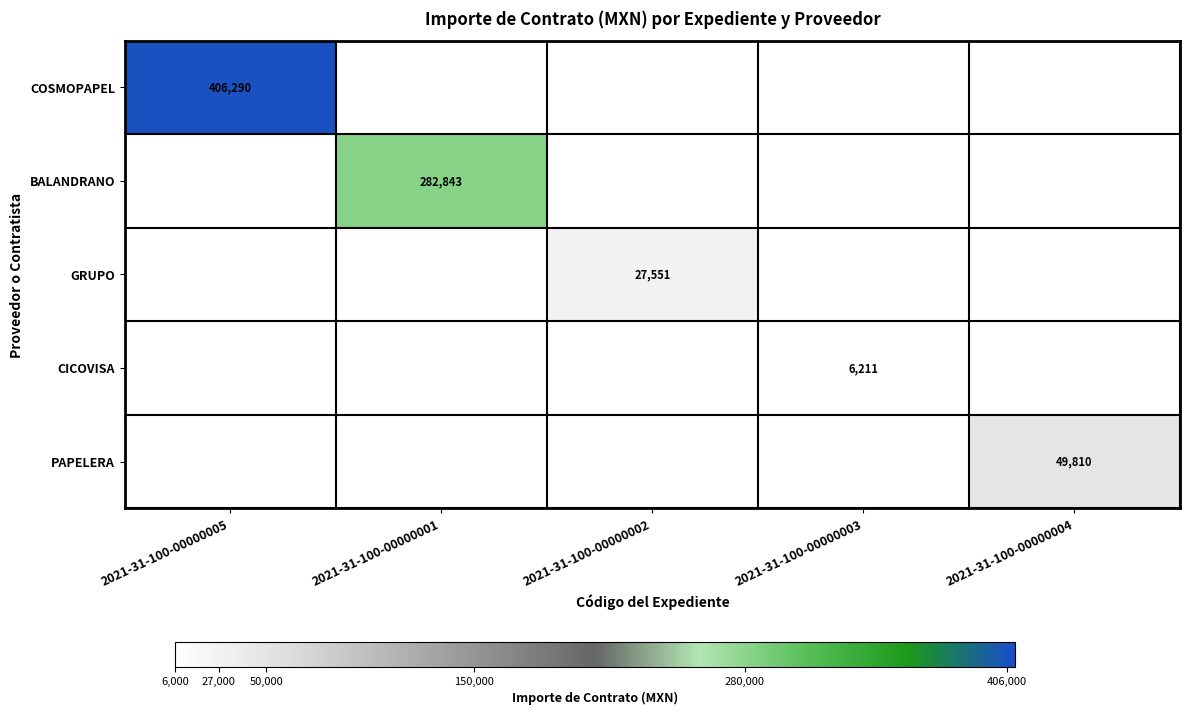

The value of CICOVISA at 2021-31-100-00000003 is 6211. True or false?

True